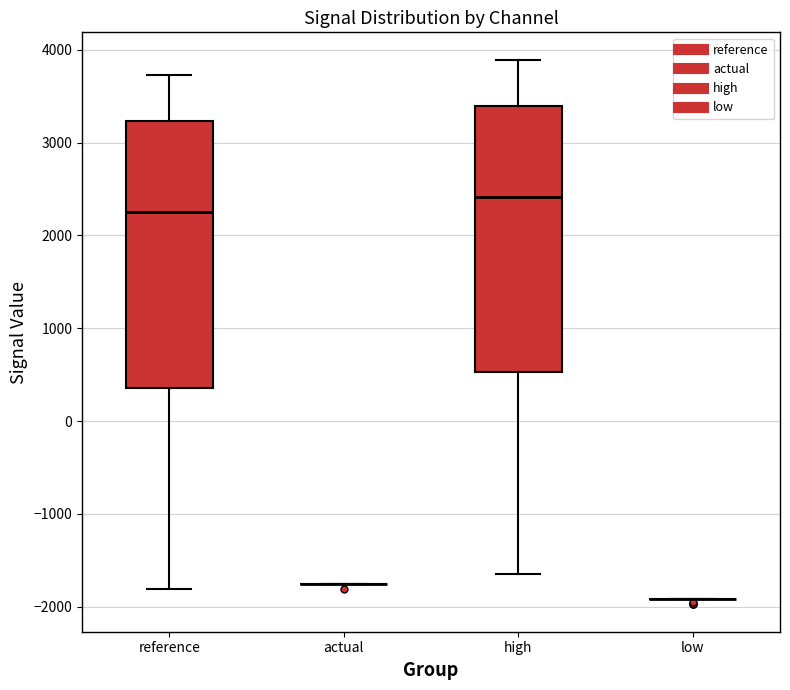

Reading left to right, read every box against the y-axis: the position of its median line, the range the box covers, and the ends of its whiskers. The values are not printed on the chart, so give them approximately, as read against the axis.

reference: median 2300, box 400 to 3200, whiskers -1800 to 3700
actual: box collapsed to a line at -1800, whiskers -1800 to -1800
high: median 2400, box 500 to 3400, whiskers -1600 to 3900
low: box collapsed to a line at -1900, whiskers -1900 to -1900